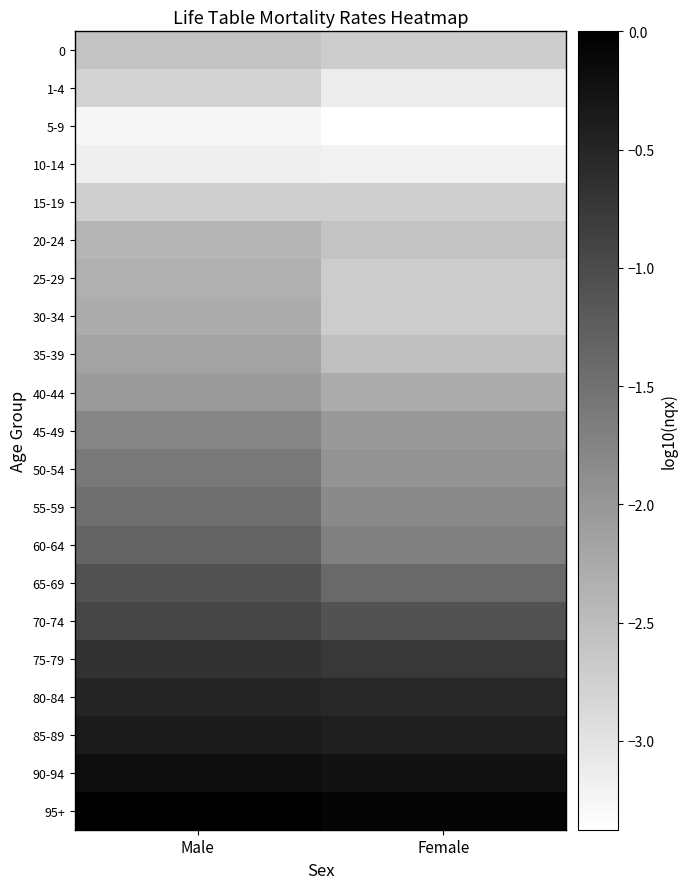

At how many categories does at least one series exceed 0?

1